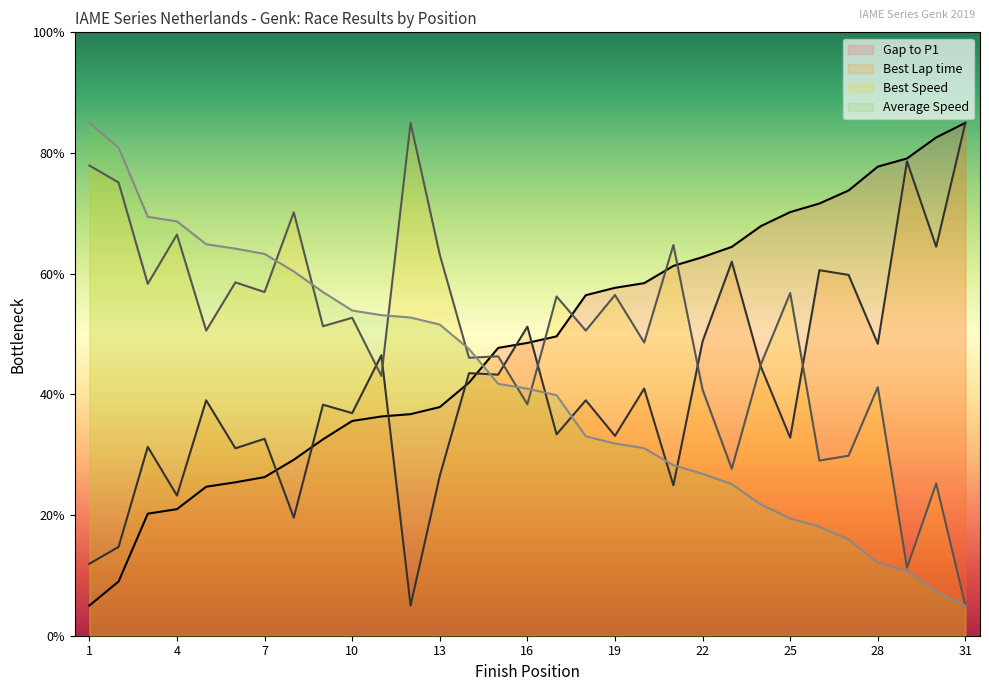

What is the value of the Average Speed point at the 21st from the left?

28.2